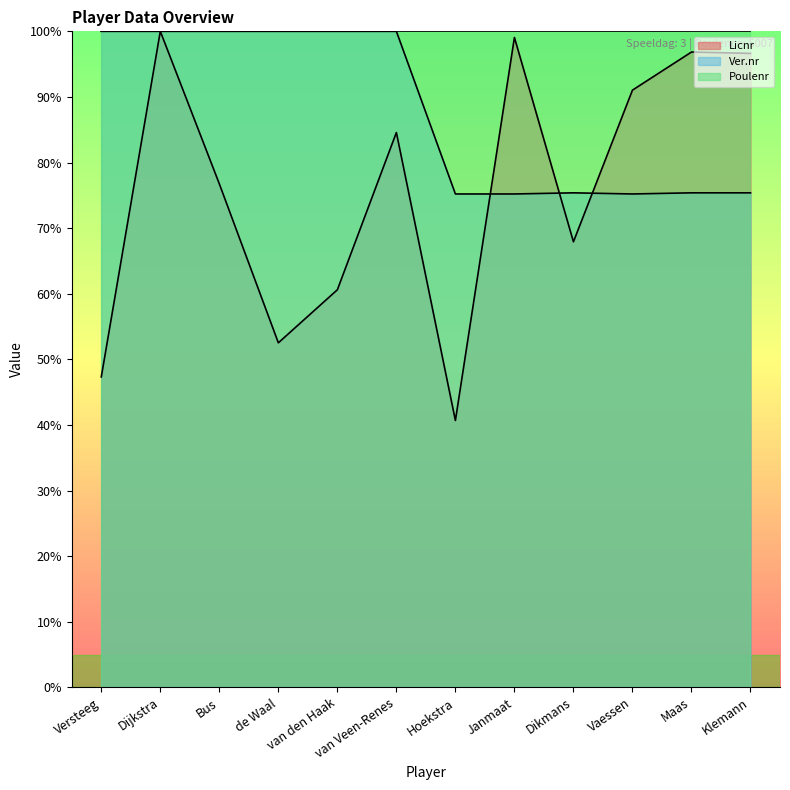

Between Janmaat and Versteeg, which is larger?

Janmaat